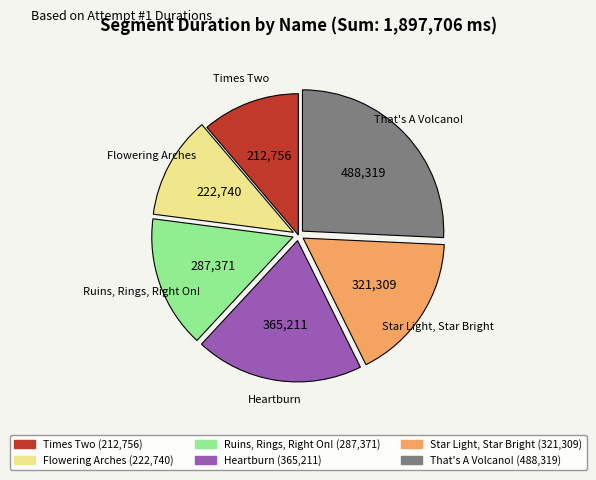

Approximately how many times larger is the value at That's A Volcano! compared to Heartburn?

1.3